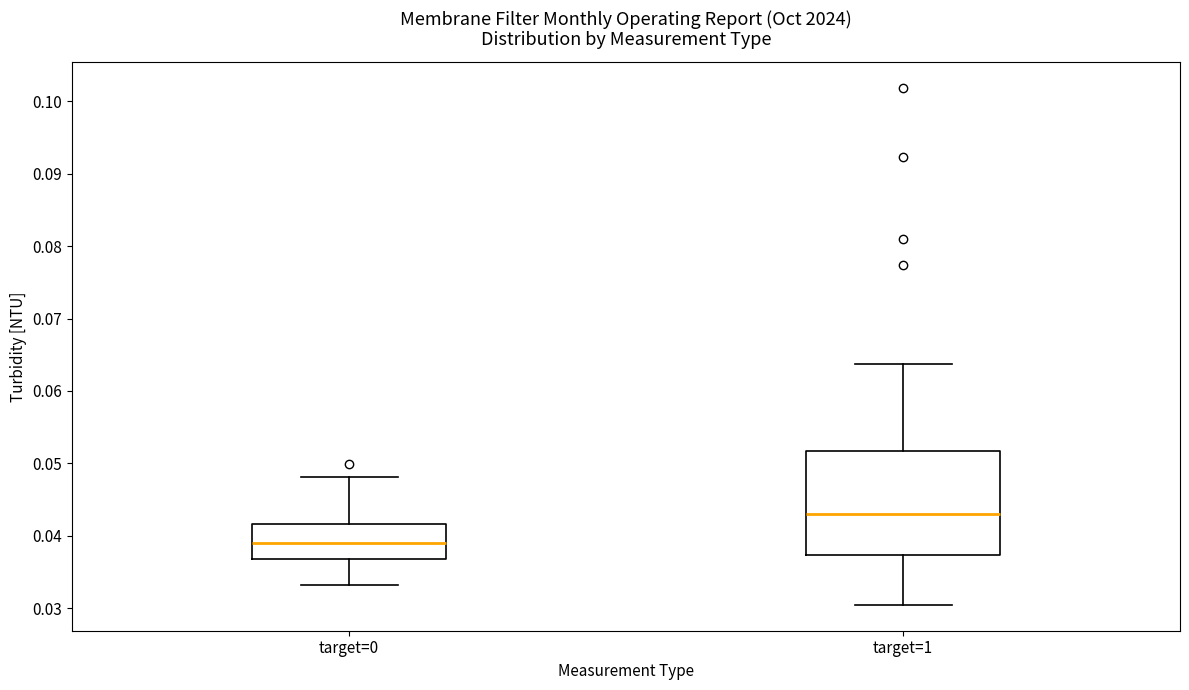

Which box's median line is the lowest?

target=0